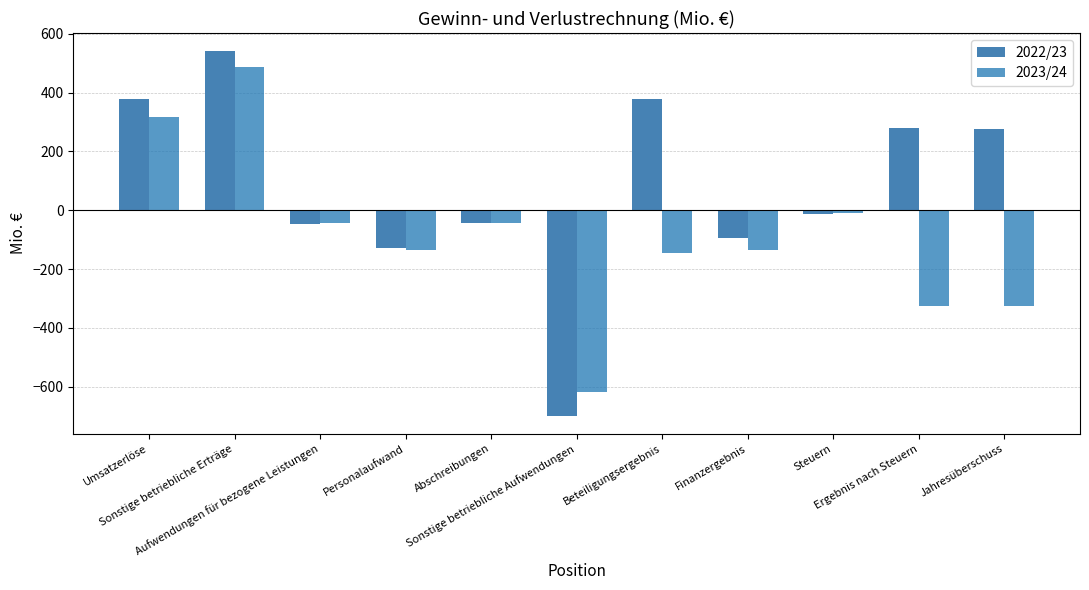

At which label does 2023/24 first exceed -135?

Umsatzerlöse